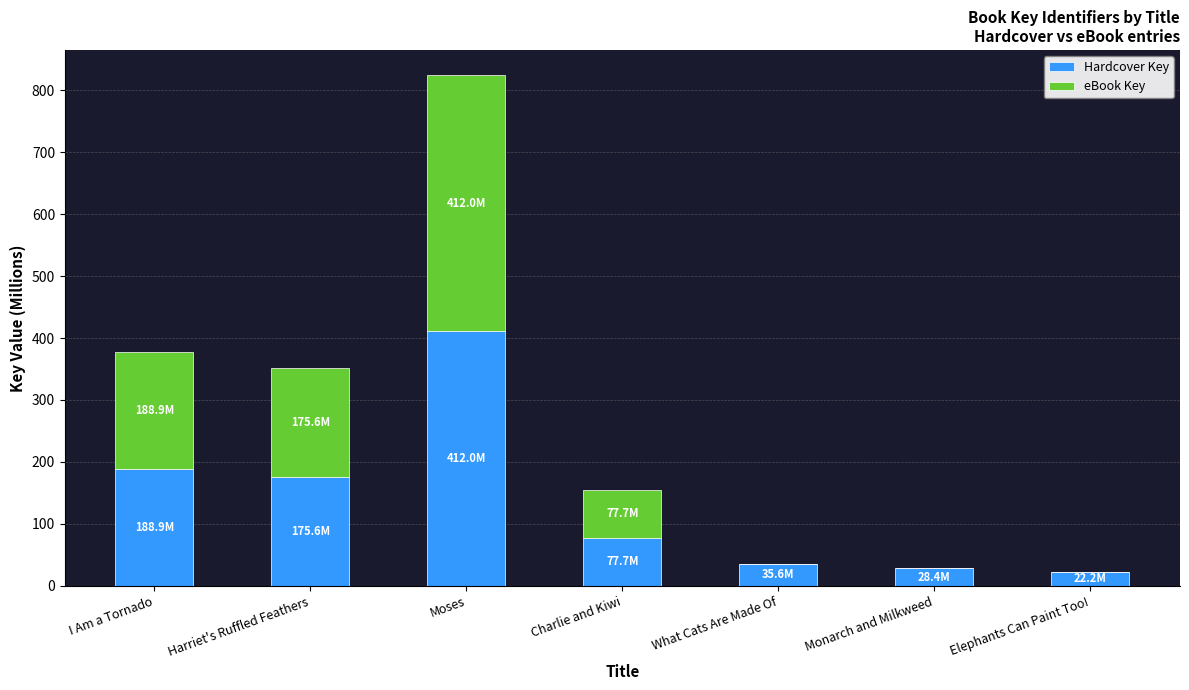

At which category is the sum across all series the highest?

Moses